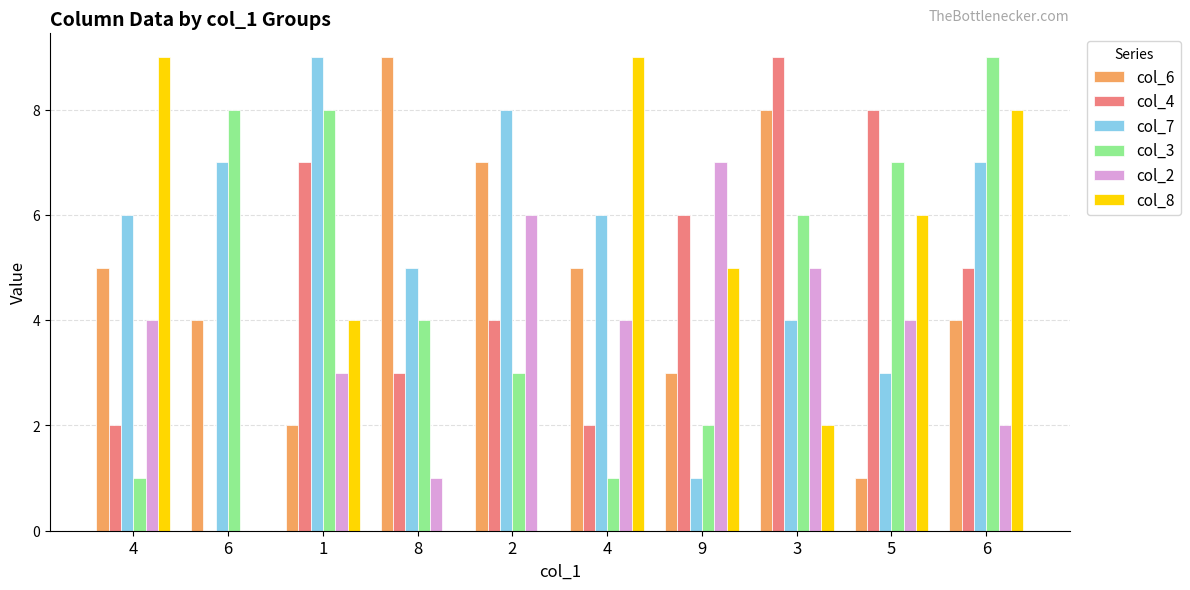

What is the greatest value displayed?

9